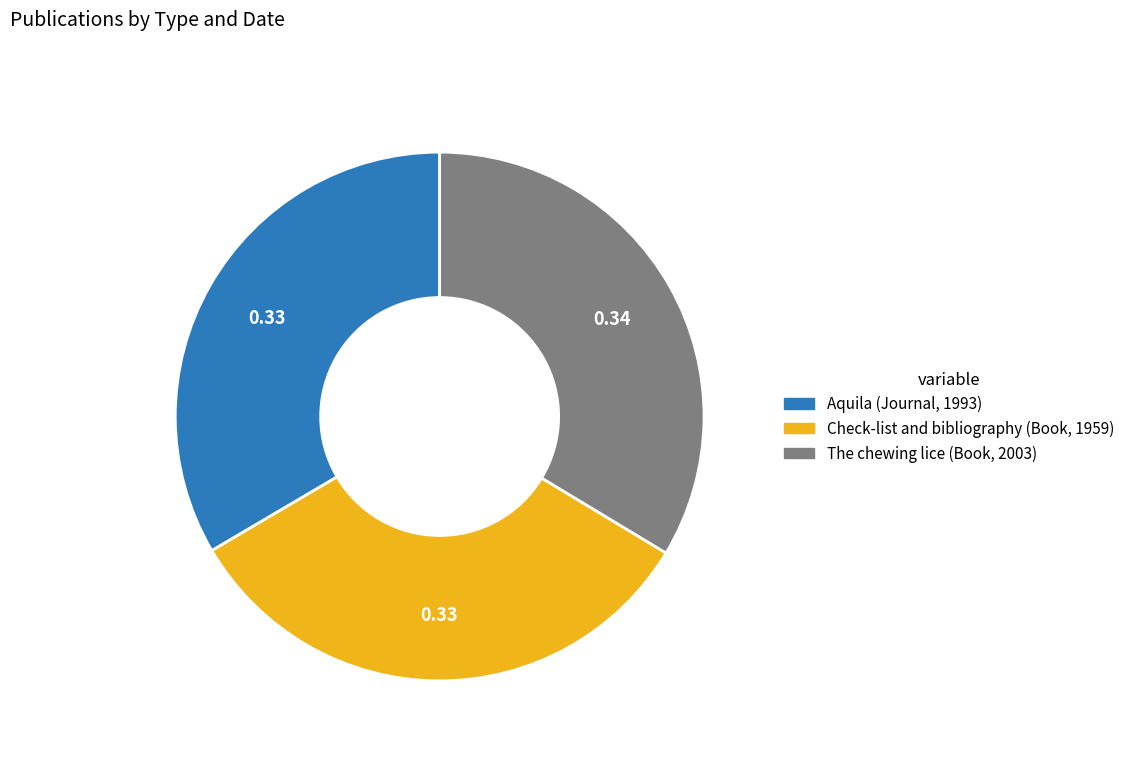

Is the sum of Check-list and bibliography (Book, 1959) and The chewing lice (Book, 2003) greater than half?

Yes